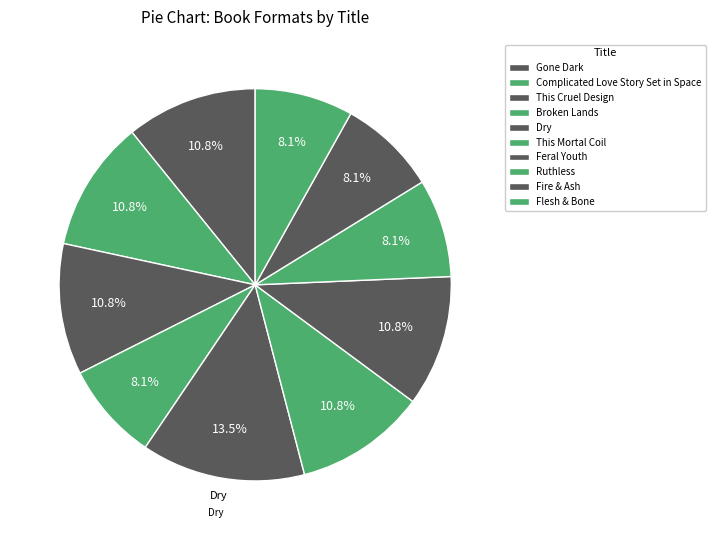

How much of the chart is everything except Complicated Love Story Set in Space?

89.2%